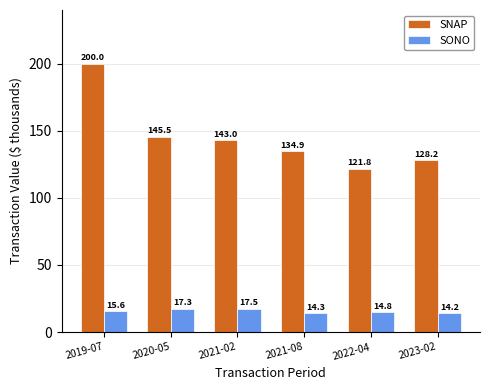

True or false: SNAP has a value of 92.6 at 2021-08.

False